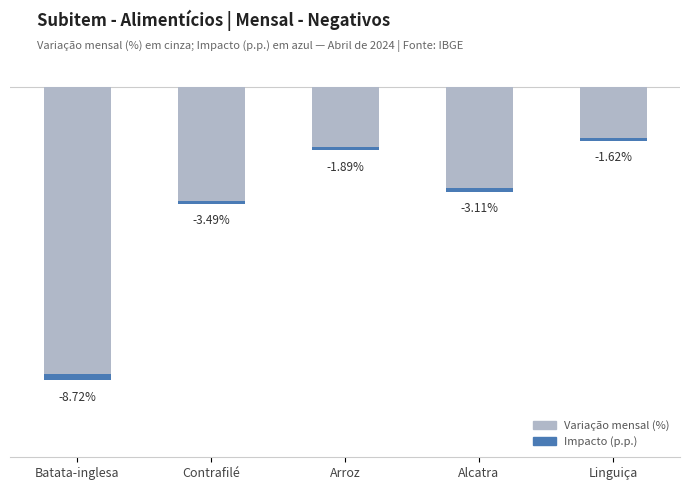

What is the spread (max minus min) of values at Alcatra?

3.0